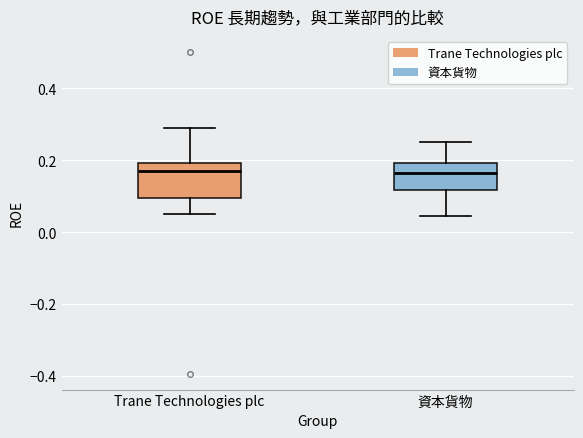

Reading left to right, read every box against the y-axis: the position of its median line, the range the box covers, and the ends of its whiskers. The values are not printed on the chart, so give them approximately, as read against the axis.

Trane Technologies plc: median 0.16, box 0.10 to 0.20, whiskers 0.04 to 0.28
資本貨物: median 0.16, box 0.12 to 0.20, whiskers 0.04 to 0.24